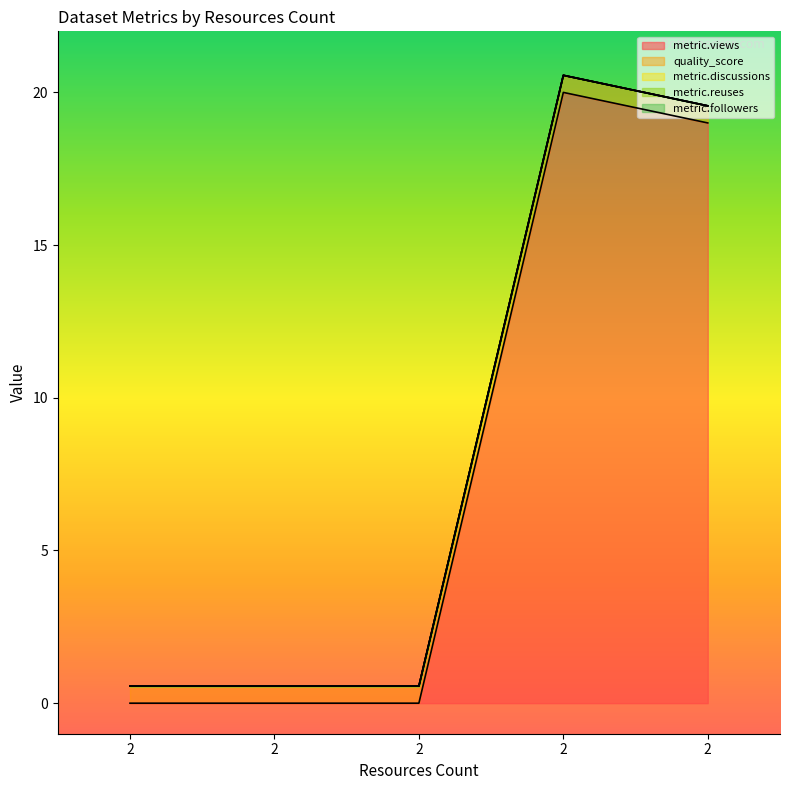

List the labels in order of quality_score value, smallest first.

2, 2, 2, 2, 2